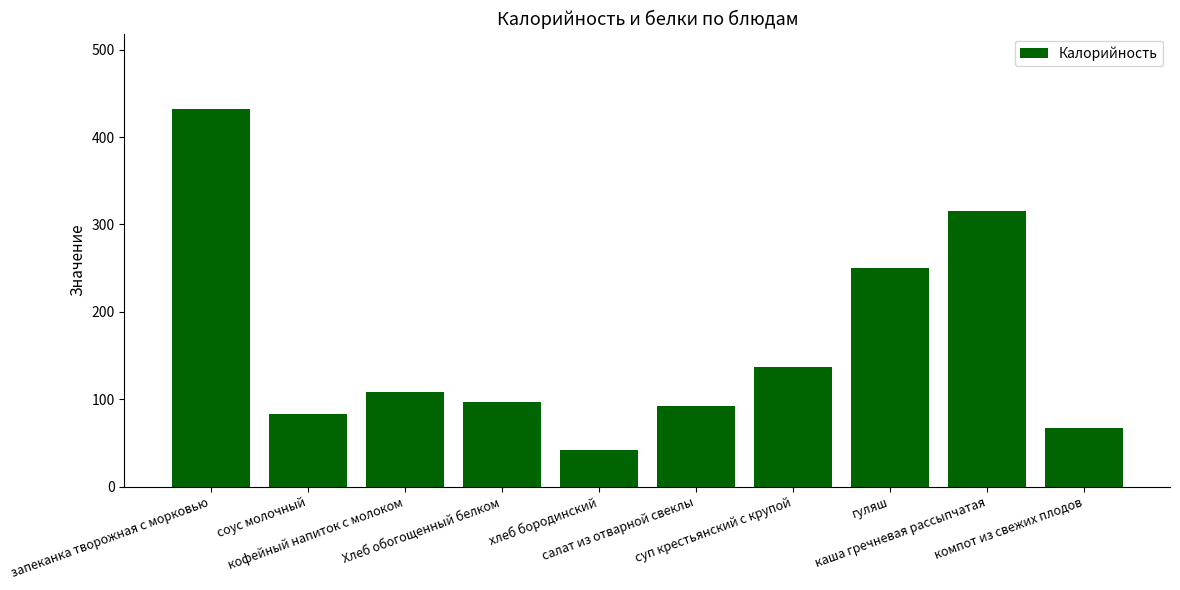

The chart shows a value of 250.0 at гуляш. True or false?

True